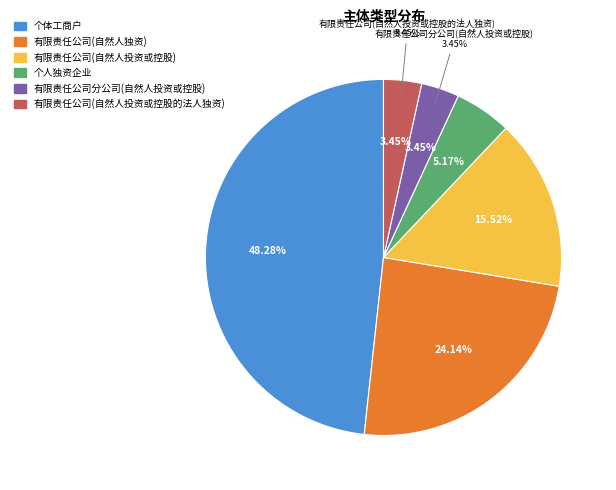

Rank the categories by value from highest to lowest.

个体工商户, 有限责任公司(自然人独资), 有限责任公司(自然人投资或控股), 个人独资企业, 有限责任公司分公司(自然人投资或控股), 有限责任公司(自然人投资或控股的法人独资)